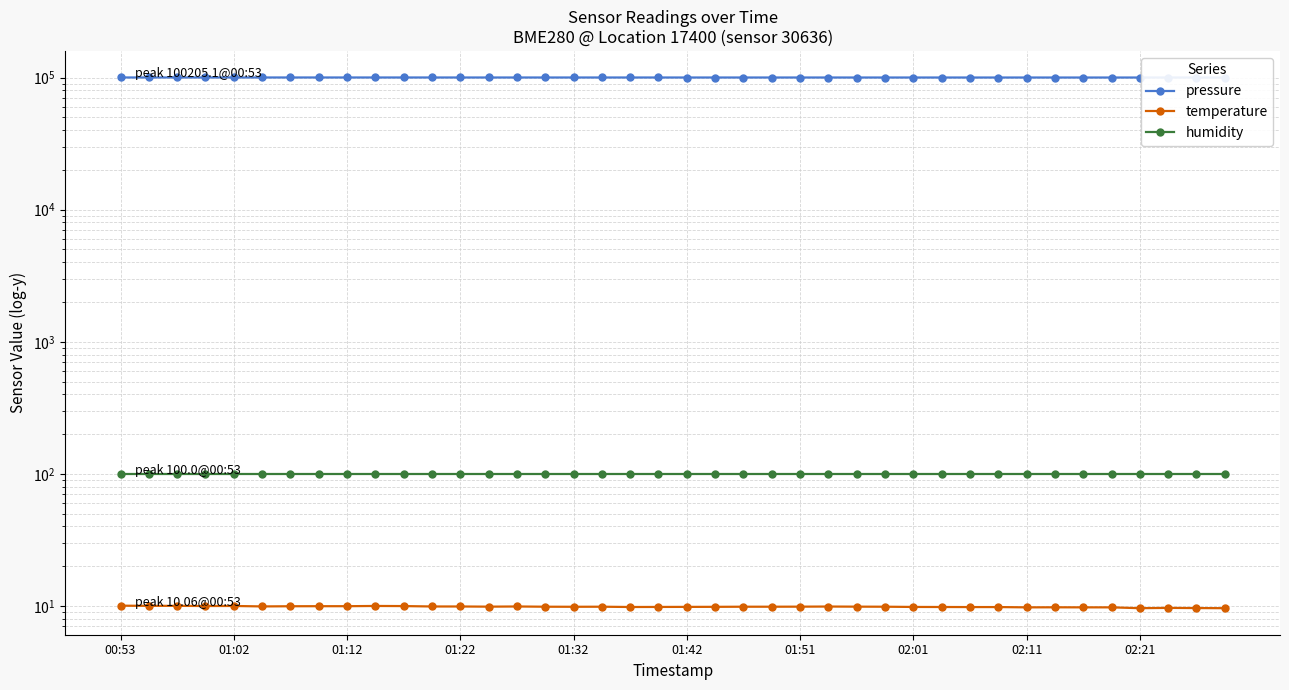

Reading left to right, extract all data points from this chart.

pressure: 100205.1	100197.4	100200.1	100204.1	100194.9	100195.1	100194.7	100186.4	100186.4	100181.4	100184.3	100177.2	100169.1	100162.2	100167.3	100162.5	100153.5	100162.5	100160.4	100152.1	100144.8	100149.2	100148.9	100146.2	100146.0	100145.8	100135.2	100133.5	100129.6	100131.5	100129.0	100120.9	100132.3	100117.8	100118.0	100120.7	100112.5	100111.9	100101.5	100099.0
temperature: 10.1	10.0	10.0	10.0	10.0	9.9	10.0	10.0	10.0	10.0	10.0	9.9	9.9	9.9	9.9	9.9	9.9	9.9	9.8	9.8	9.8	9.9	9.9	9.9	9.9	9.9	9.9	9.9	9.8	9.8	9.8	9.8	9.8	9.8	9.8	9.8	9.6	9.7	9.7	9.6
humidity: 100.0	100.0	100.0	100.0	100.0	100.0	100.0	100.0	100.0	100.0	100.0	100.0	100.0	100.0	100.0	100.0	100.0	100.0	100.0	100.0	100.0	100.0	100.0	100.0	100.0	100.0	100.0	100.0	100.0	100.0	100.0	100.0	100.0	100.0	100.0	100.0	100.0	100.0	100.0	100.0